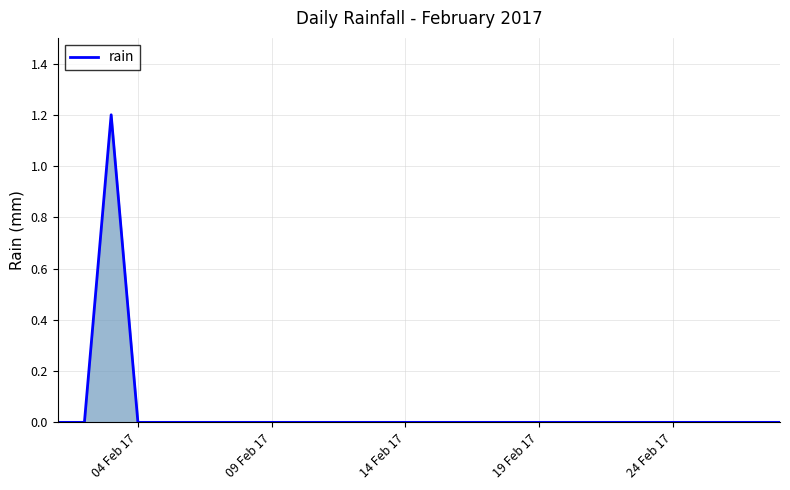

What is the difference between the maximum and minimum values?

1.2